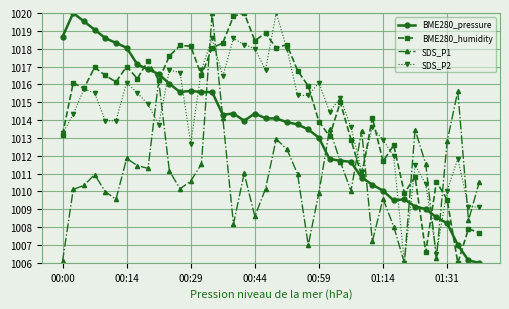

What is the minimum value for SDS_P2?

1006.0